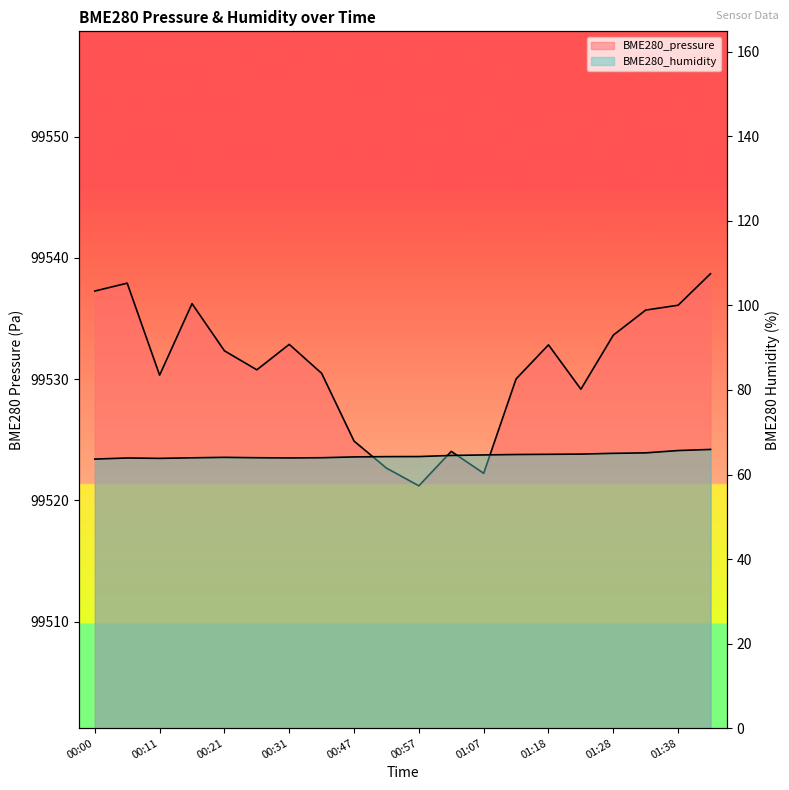

True or false: BME280_pressure has more than 0 interior local peaks.

True